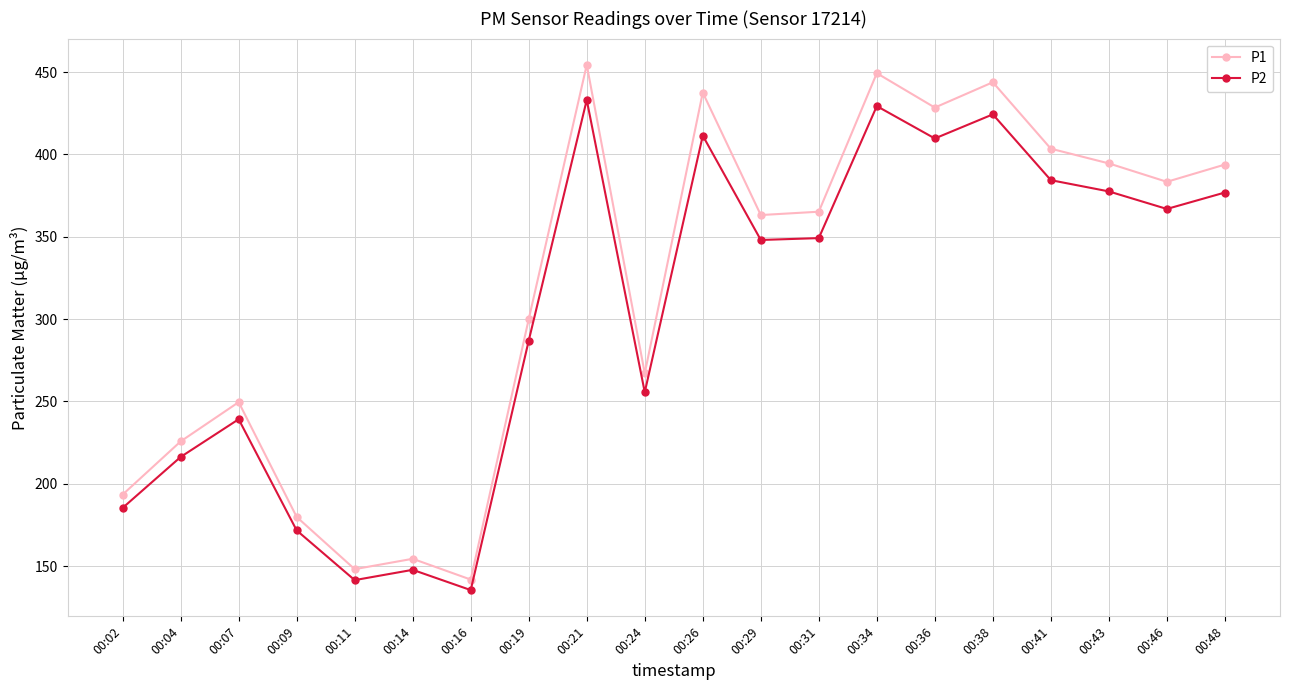

What is the difference between the maximum and minimum values in the P1 series?

312.5